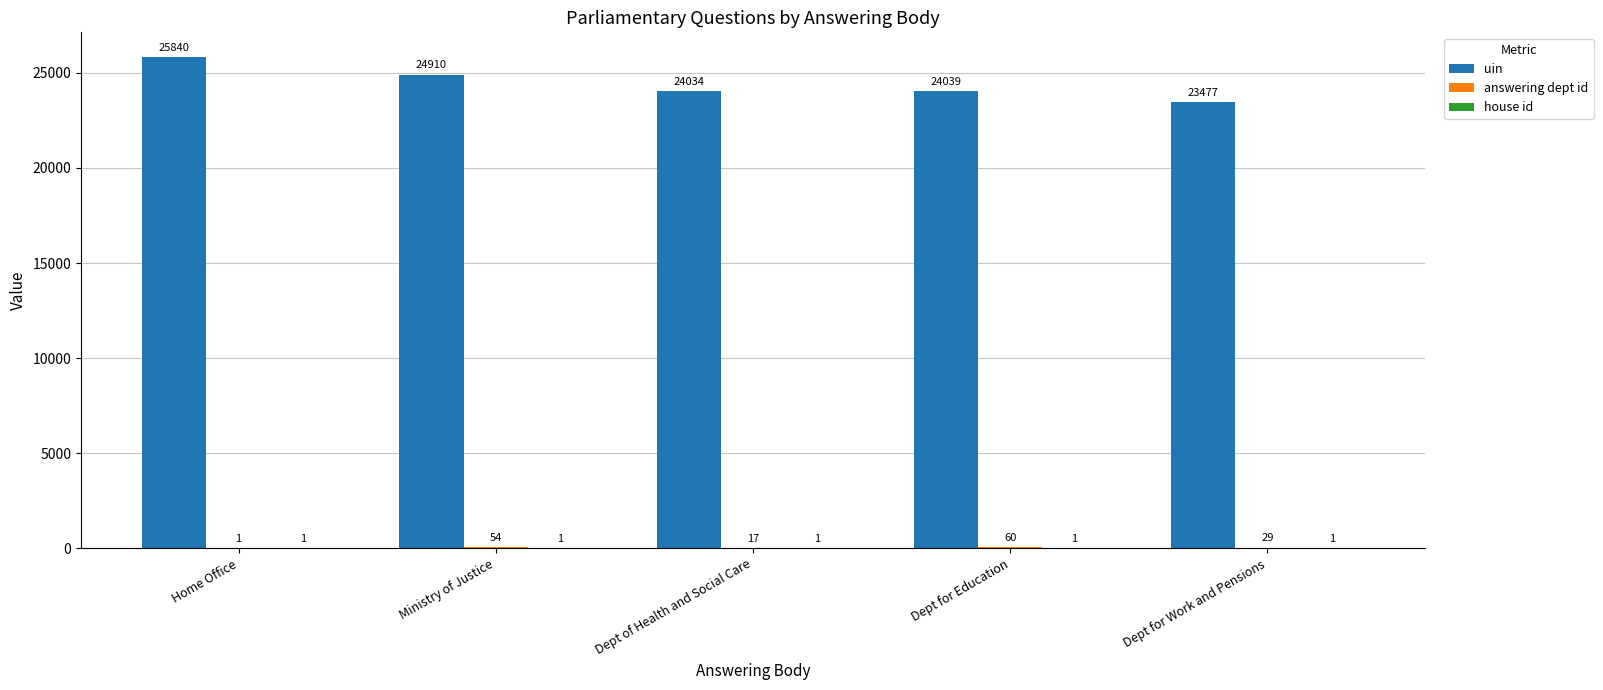

Where is uin nearest to the value 24658?

Ministry of Justice